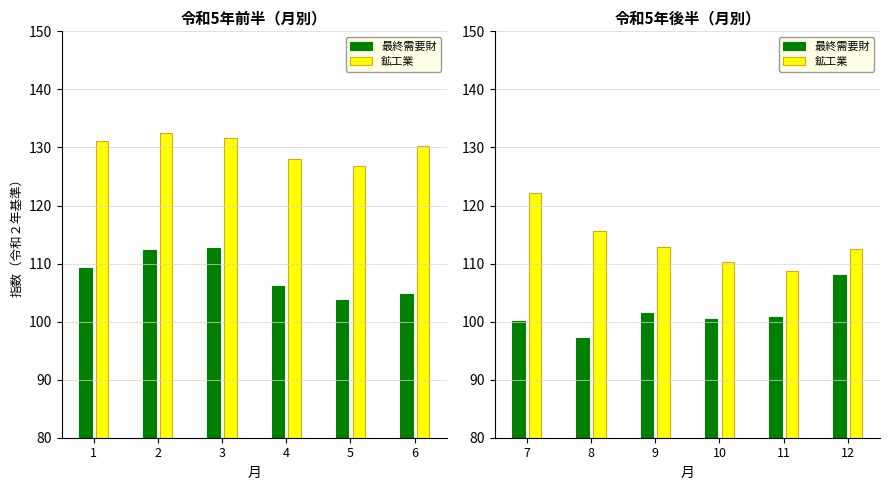

What is the value of the 最終需要財 bar at the 3rd from the left?

101.4